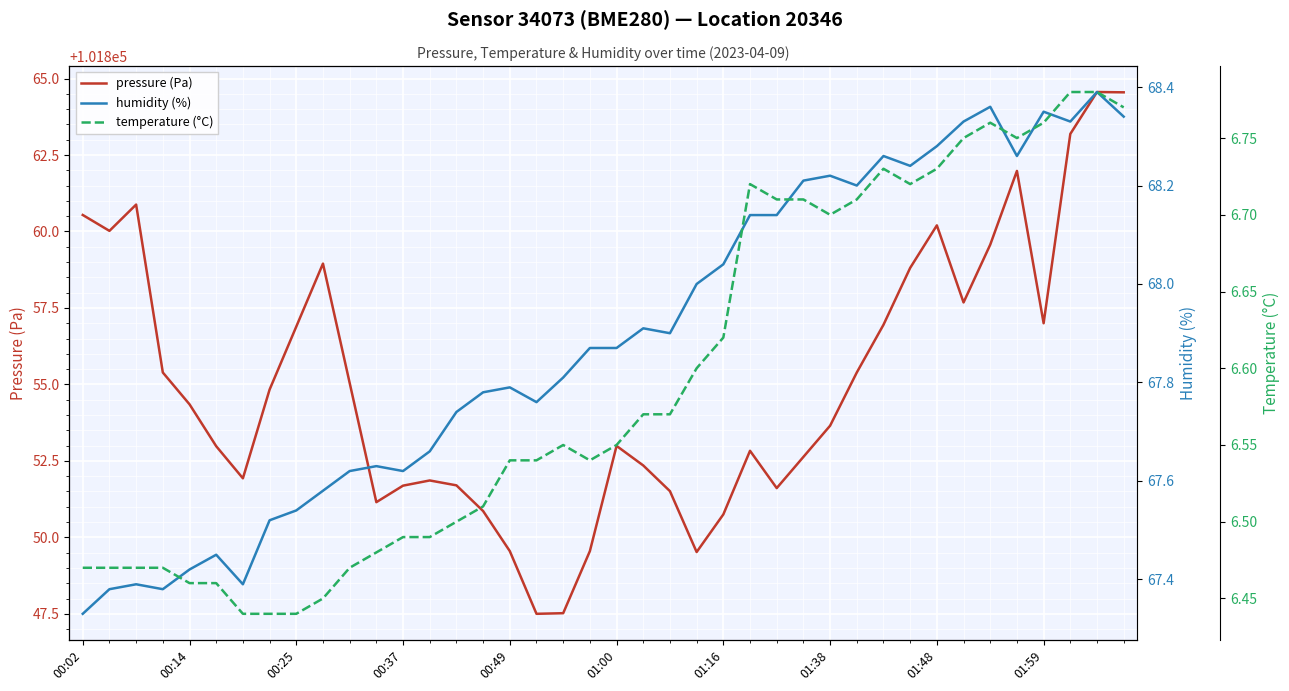

At which label does pressure (Pa) first exceed 101854?

00:02